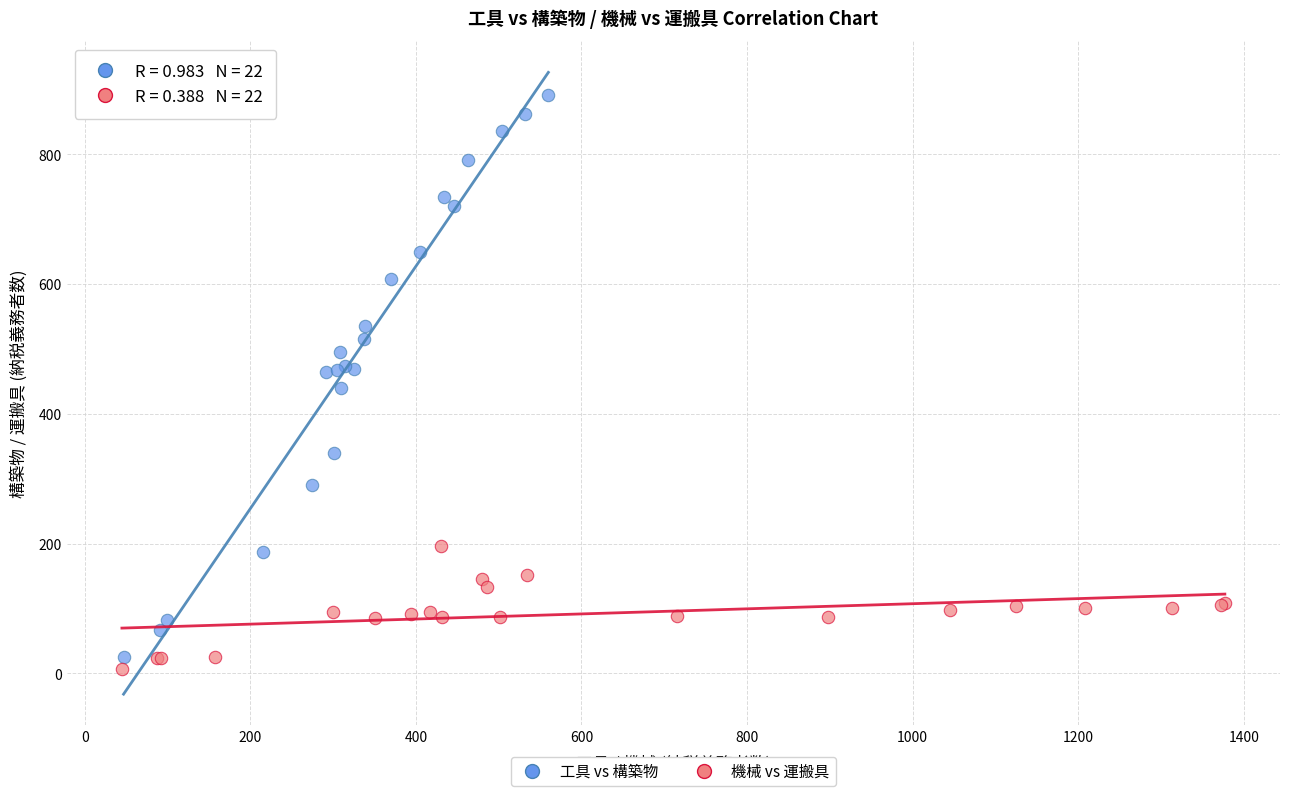

Which series reaches the maximum Y coordinate?

工具 vs 構築物